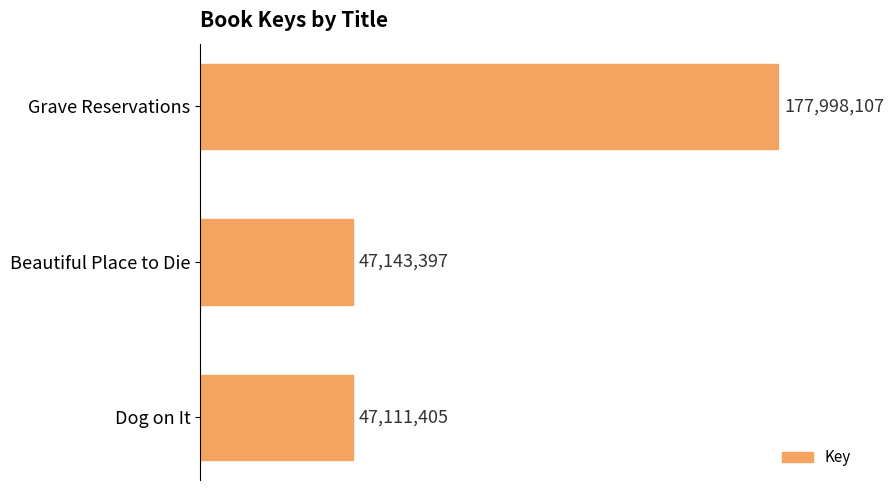

List the labels in order of value, largest first.

Grave Reservations, Beautiful Place to Die, Dog on It